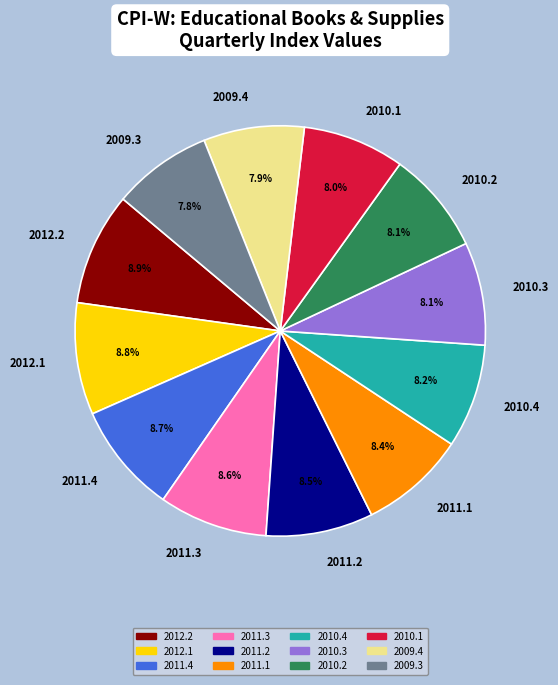

Do 2010.2 and 2012.2 together represent more than half of the pie?

No